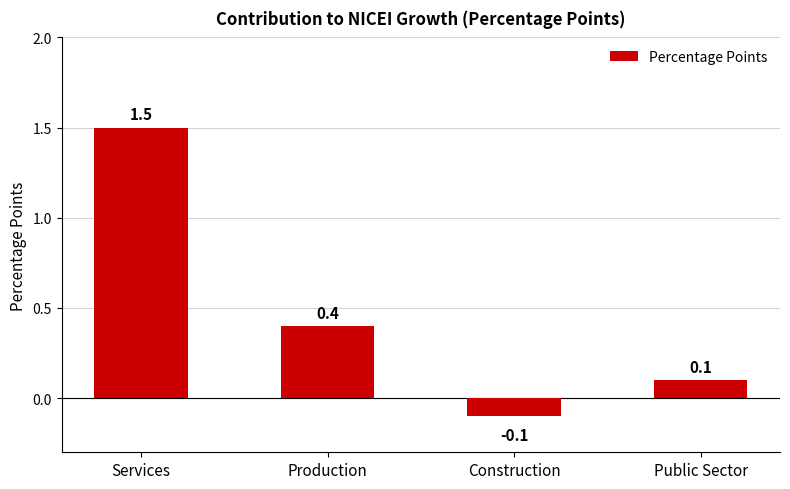

What is the approximate value at Production?

0.4